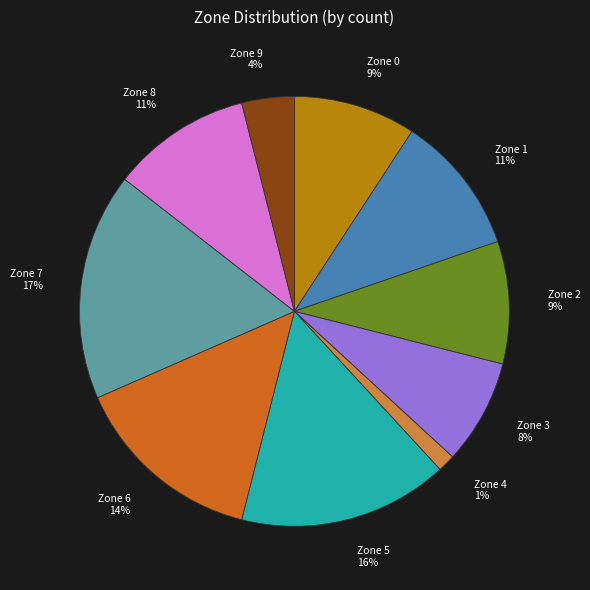

The Zone 3 slice represents 8% of the pie. True or false?

True